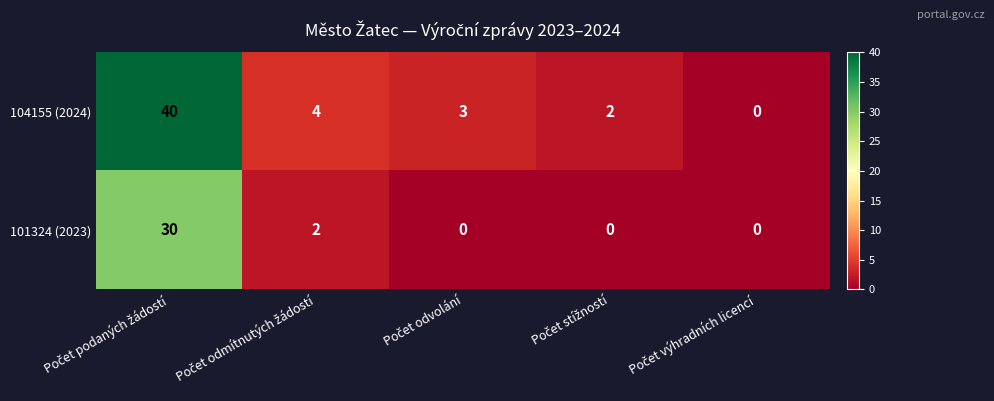

Which series has the largest range (max minus min)?

104155 (2024)